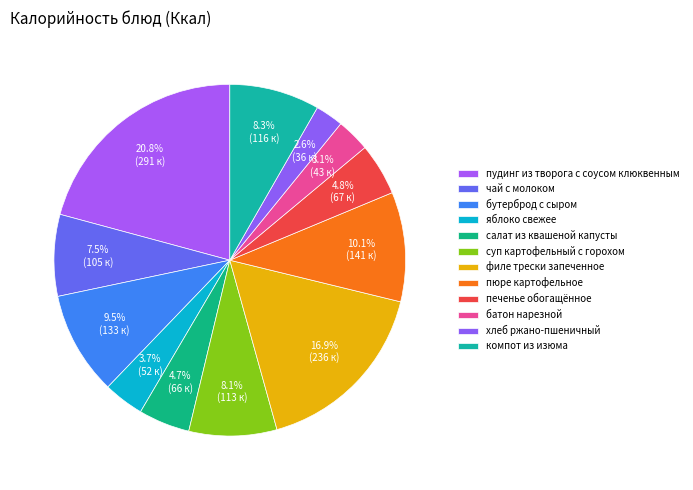

Count the number of slices in the pie.

12